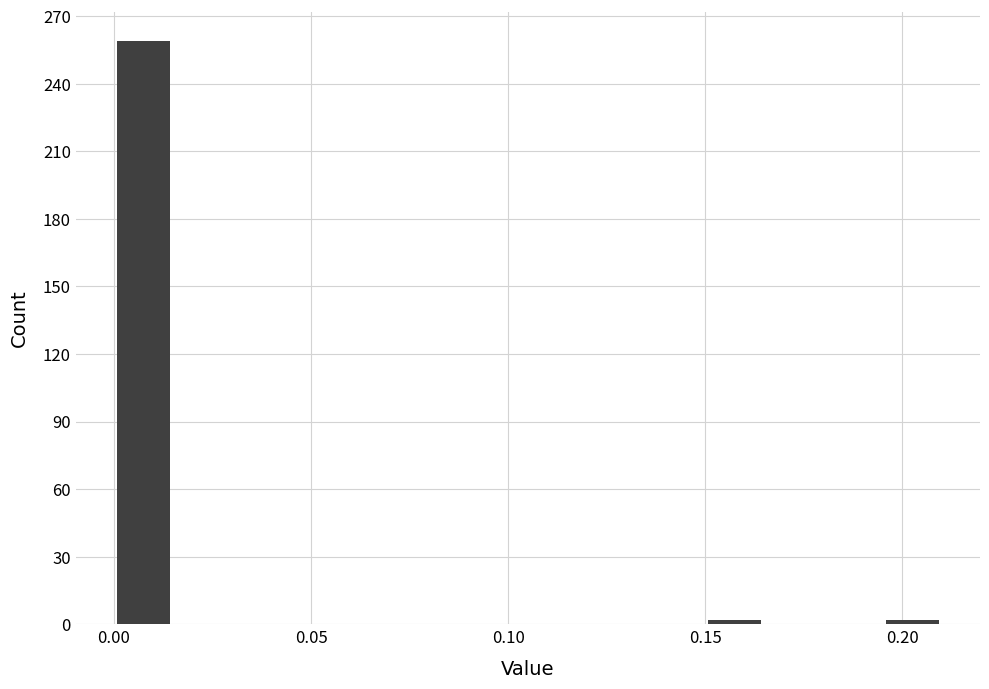

Read against the x-axis, roughly where is the centre of the tallest bar?

0.010